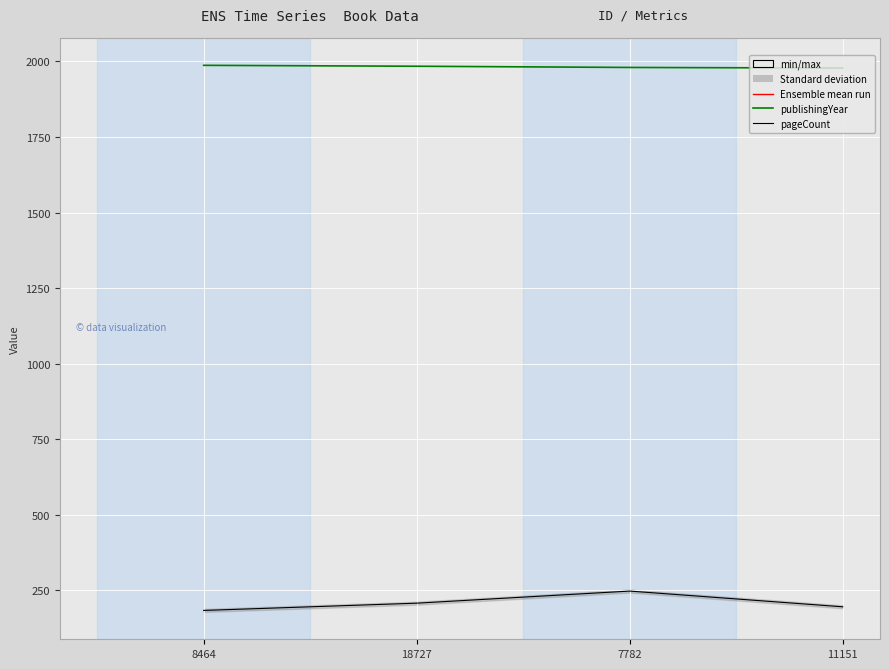

Rank the series at 18727 from highest to lowest value.

publishingYear, pageCount